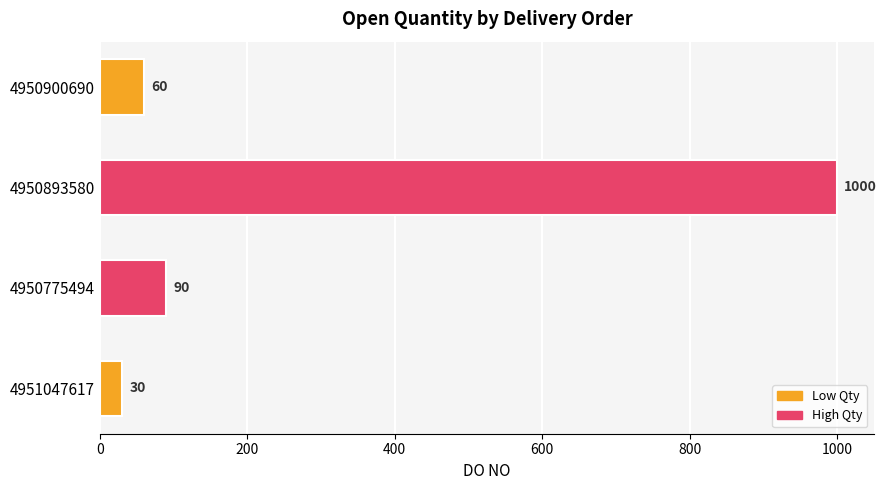

Which category has the highest value across all series?

4950893580